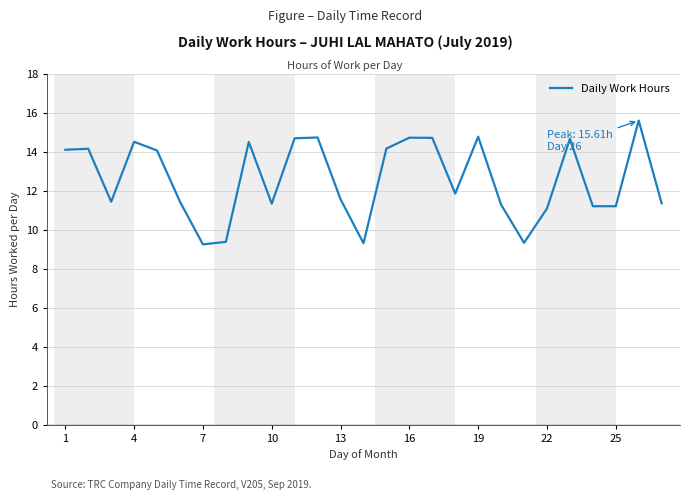

What is the maximum value shown in the chart?

15.6